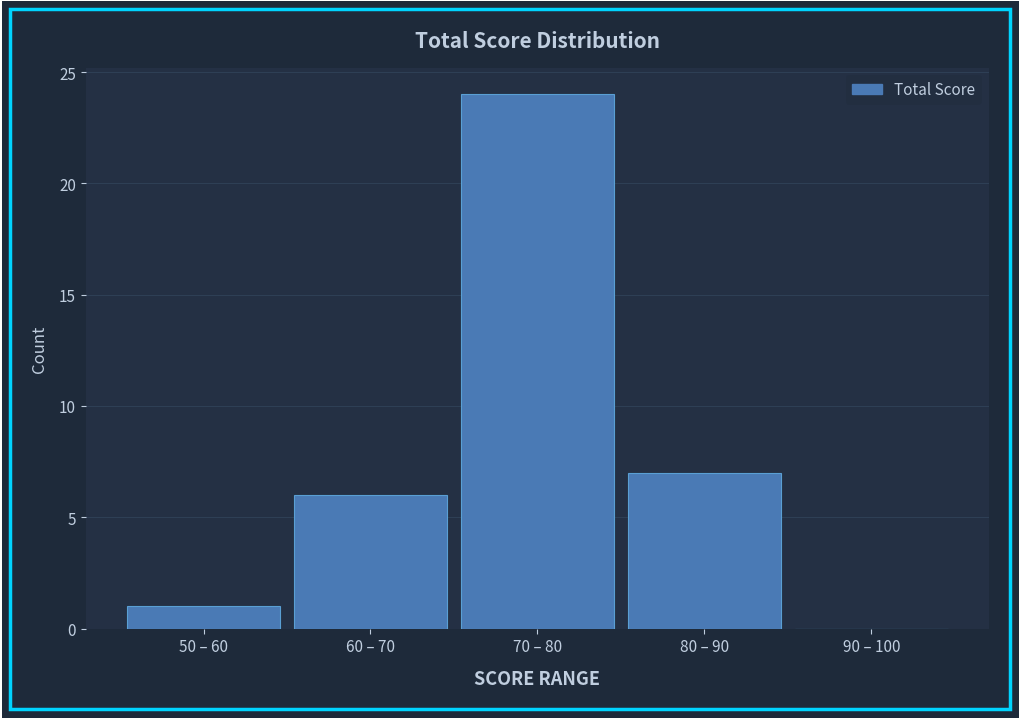

Reading left to right, what are all the values shown in this chart?

50 – 60=1	60 – 70=6	70 – 80=24	80 – 90=7	90 – 100=0